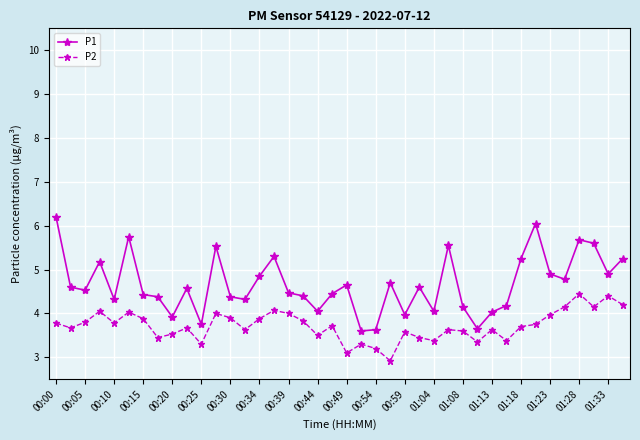

What is the minimum value shown in the chart?

2.9